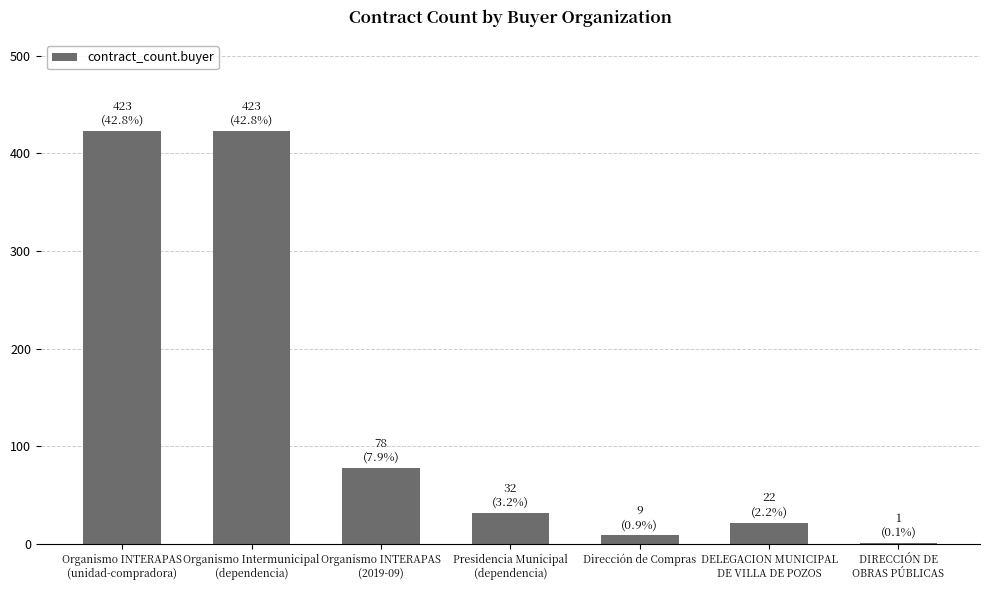

Reading left to right, what are all the values shown in this chart?

Organismo INTERAPAS
(unidad-compradora)=423	Organismo Intermunicipal
(dependencia)=423	Organismo INTERAPAS
(2019-09)=78	Presidencia Municipal
(dependencia)=32	Dirección de Compras=9	DELEGACION MUNICIPAL
DE VILLA DE POZOS=22	DIRECCIÓN DE
OBRAS PÚBLICAS=1